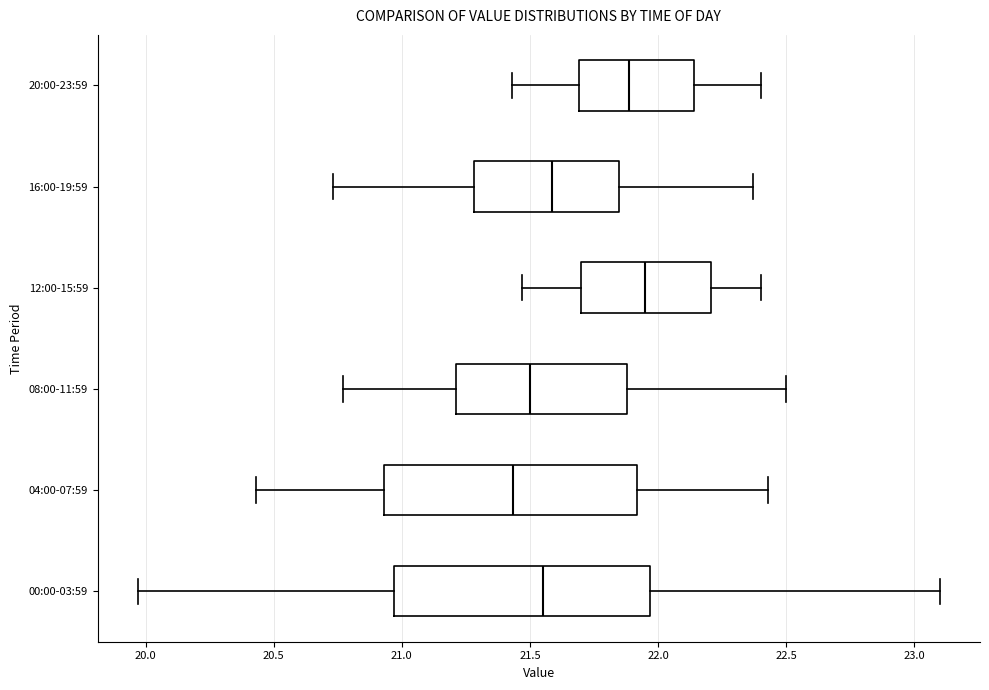

Reading bottom to top, transcribe this box plot: for each box, give where its median line is, the range the box spans, and where its two whiskers end, as read against the x-axis. The values are not printed on the chart, so give them approximately, as read against the axis.

00:00-03:59: median 21.55, box 20.95 to 21.95, whiskers 19.95 to 23.10
04:00-07:59: median 21.45, box 20.95 to 21.90, whiskers 20.45 to 22.45
08:00-11:59: median 21.50, box 21.20 to 21.90, whiskers 20.75 to 22.50
12:00-15:59: median 21.95, box 21.70 to 22.20, whiskers 21.45 to 22.40
16:00-19:59: median 21.60, box 21.30 to 21.85, whiskers 20.75 to 22.35
20:00-23:59: median 21.90, box 21.70 to 22.15, whiskers 21.45 to 22.40